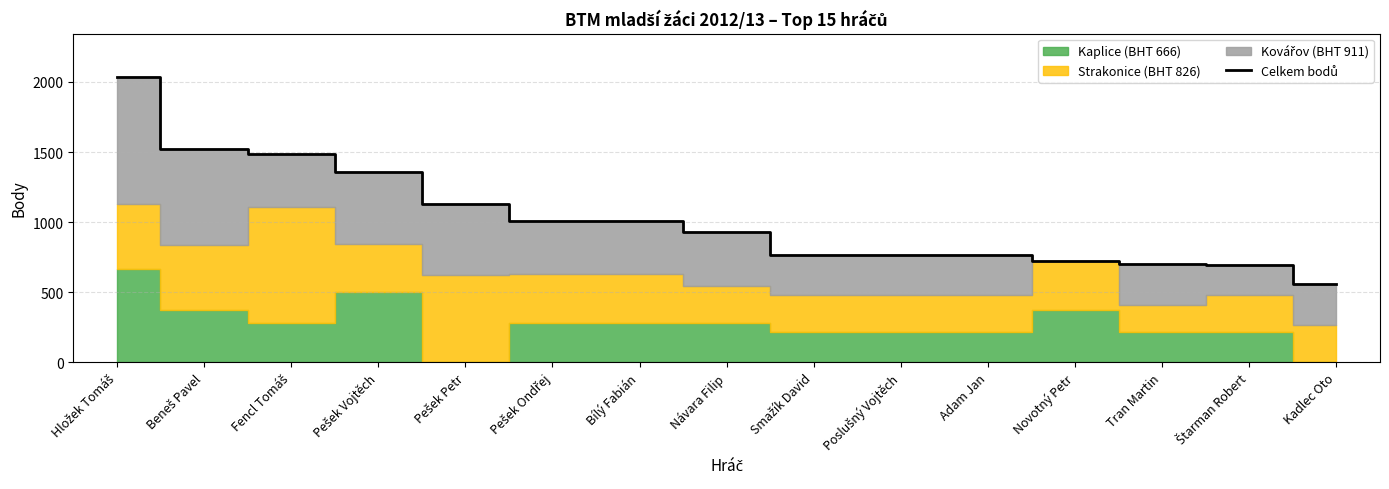

What is the difference between the second highest and second lowest values?

824